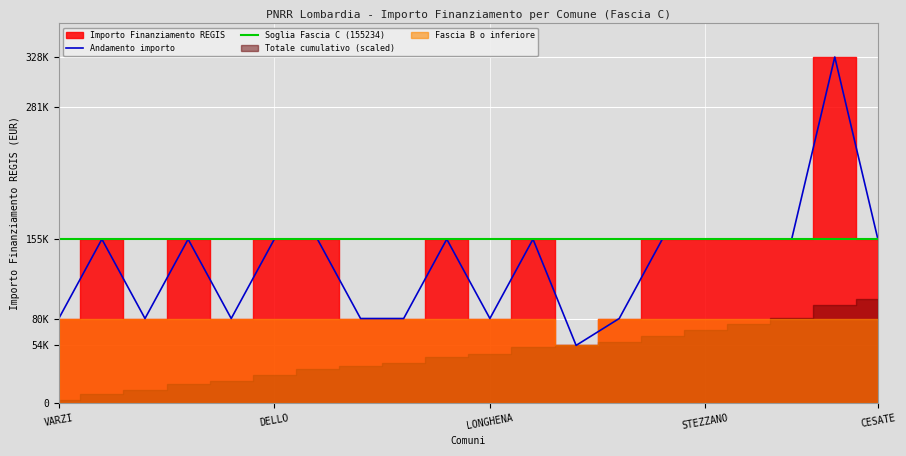

What is the spread (max minus min) of values at PIAZZATORRE?

273748